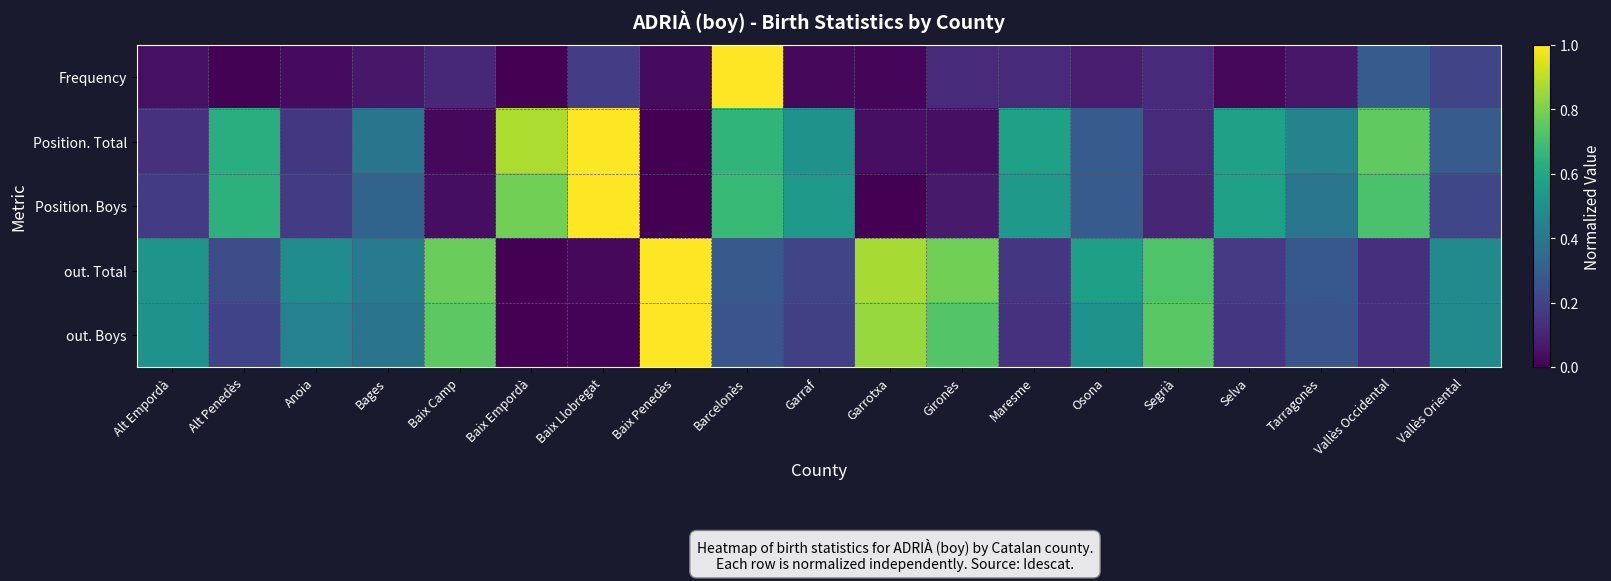

Reading left to right, what are all the values shown in this chart?

Frequency: Alt Empordà=0.0	Alt Penedès=0.0	Anoia=0.0	Bages=0.1	Baix Camp=0.1	Baix Empordà=0.0	Baix Llobregat=0.2	Baix Penedès=0.0	Barcelonès=1.0	Garraf=0.0	Garrotxa=0.0	Gironès=0.1	Maresme=0.1	Osona=0.1	Segrià=0.1	Selva=0.0	Tarragonès=0.1	Vallès Occidental=0.3	Vallès Oriental=0.2
Position. Total: Alt Empordà=0.1	Alt Penedès=0.6	Anoia=0.2	Bages=0.4	Baix Camp=0.0	Baix Empordà=0.9	Baix Llobregat=1.0	Baix Penedès=0.0	Barcelonès=0.7	Garraf=0.5	Garrotxa=0.0	Gironès=0.0	Maresme=0.6	Osona=0.3	Segrià=0.1	Selva=0.6	Tarragonès=0.4	Vallès Occidental=0.8	Vallès Oriental=0.3
Position. Boys: Alt Empordà=0.2	Alt Penedès=0.6	Anoia=0.2	Bages=0.3	Baix Camp=0.0	Baix Empordà=0.8	Baix Llobregat=1.0	Baix Penedès=0.0	Barcelonès=0.7	Garraf=0.5	Garrotxa=0.0	Gironès=0.1	Maresme=0.5	Osona=0.3	Segrià=0.1	Selva=0.6	Tarragonès=0.4	Vallès Occidental=0.7	Vallès Oriental=0.2
out. Total: Alt Empordà=0.5	Alt Penedès=0.2	Anoia=0.5	Bages=0.4	Baix Camp=0.8	Baix Empordà=0.0	Baix Llobregat=0.0	Baix Penedès=1.0	Barcelonès=0.3	Garraf=0.2	Garrotxa=0.9	Gironès=0.8	Maresme=0.2	Osona=0.6	Segrià=0.7	Selva=0.2	Tarragonès=0.3	Vallès Occidental=0.1	Vallès Oriental=0.5
out. Boys: Alt Empordà=0.5	Alt Penedès=0.2	Anoia=0.4	Bages=0.4	Baix Camp=0.7	Baix Empordà=0.0	Baix Llobregat=0.0	Baix Penedès=1.0	Barcelonès=0.3	Garraf=0.2	Garrotxa=0.8	Gironès=0.7	Maresme=0.1	Osona=0.5	Segrià=0.7	Selva=0.2	Tarragonès=0.3	Vallès Occidental=0.1	Vallès Oriental=0.5